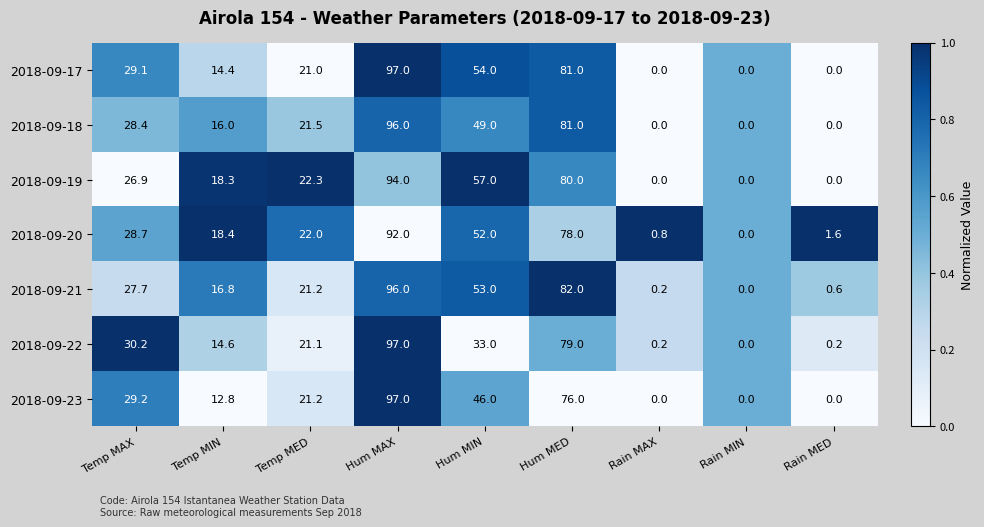

Count the 2018-09-17 values in the range 0 to 54.

7